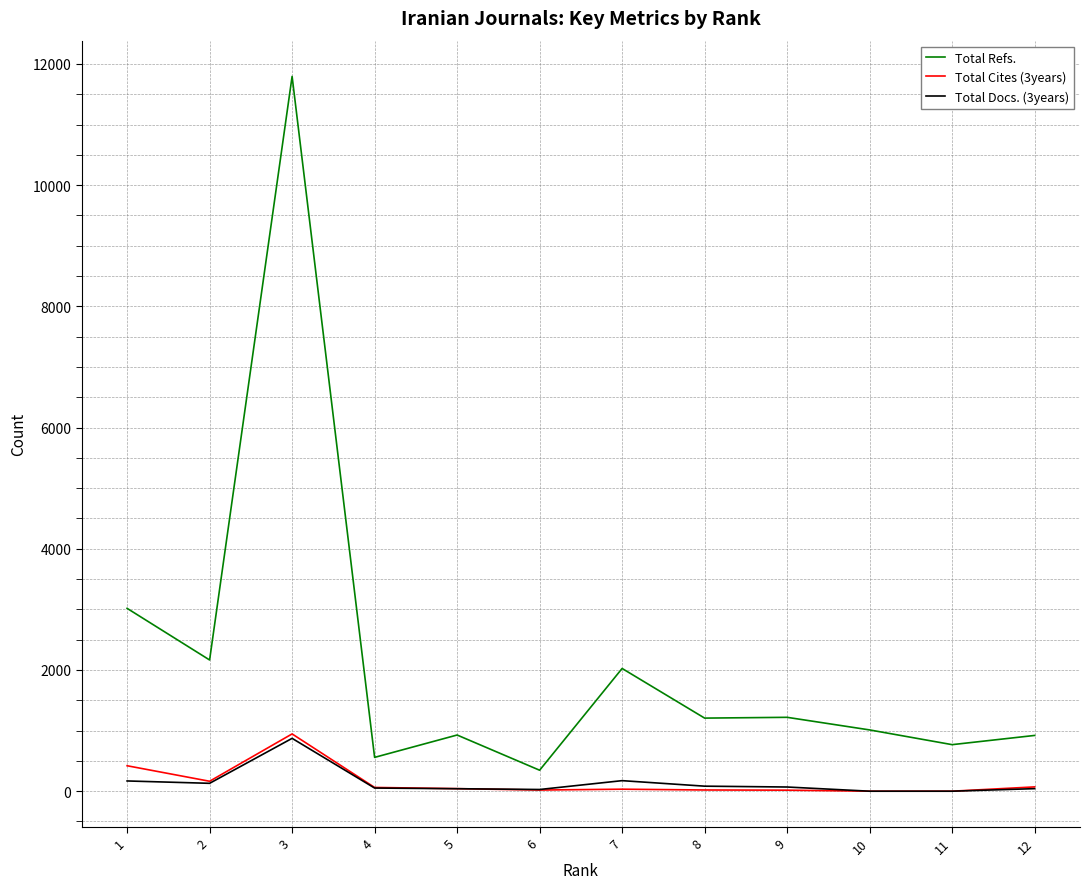

Which series has the widest spread of values?

Total Refs.